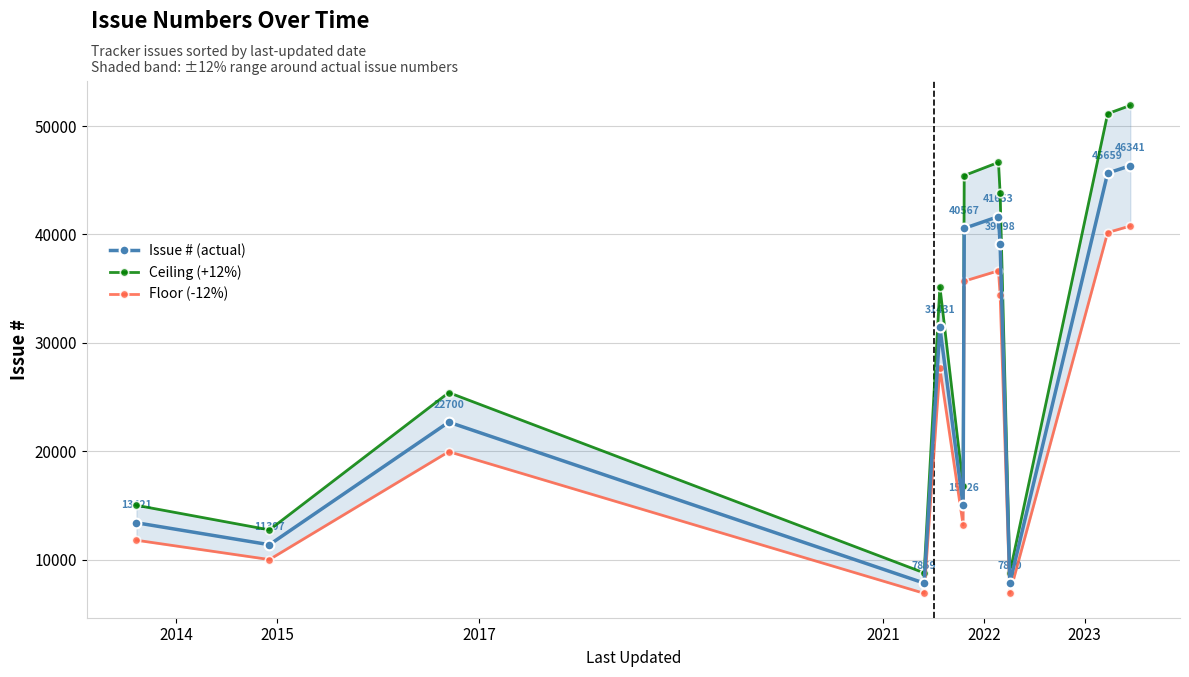

What is the value of the Ceiling (+12%) point at the 8th from the left?

46651.4